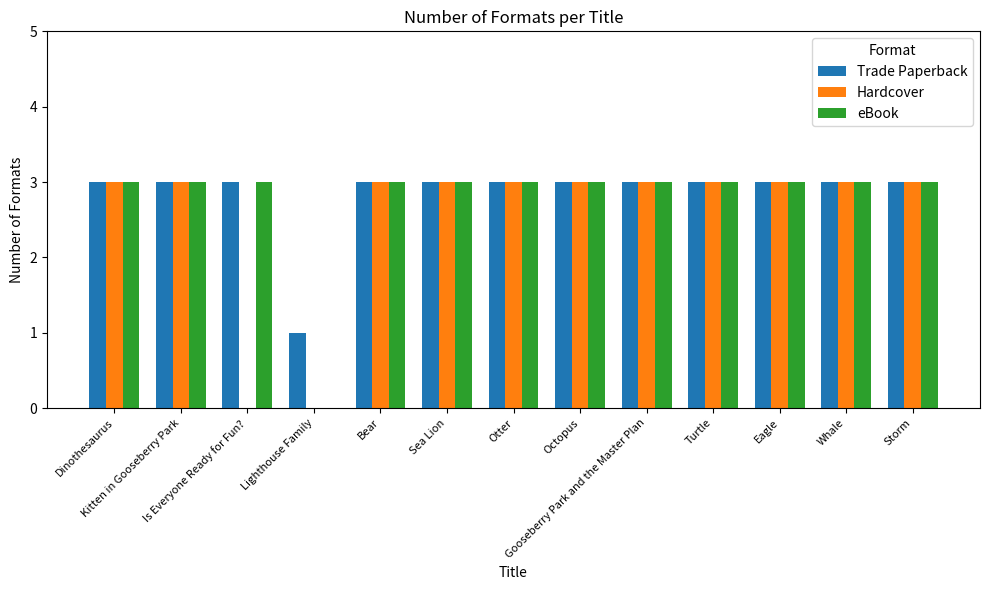

What is the sum of the Hardcover values at Sea Lion and Turtle?

6